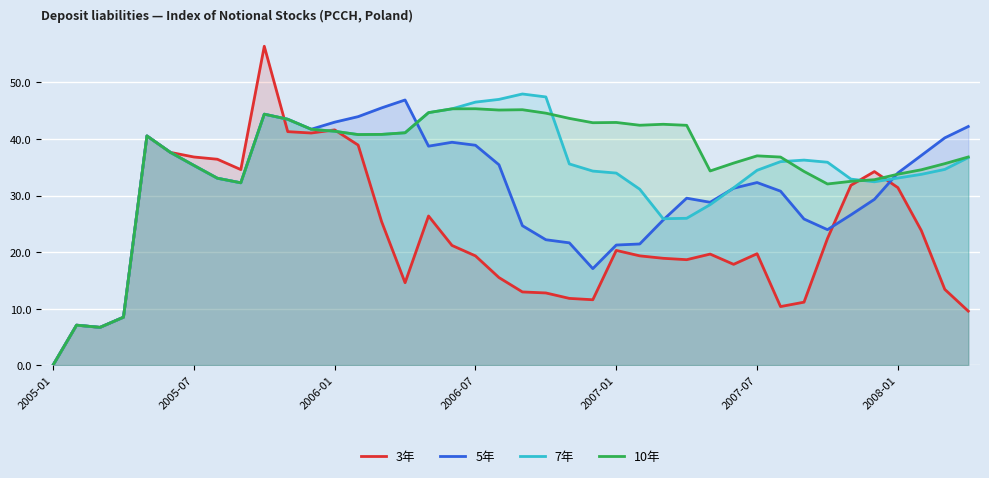

How many values in the 3年 series are below 19?

17